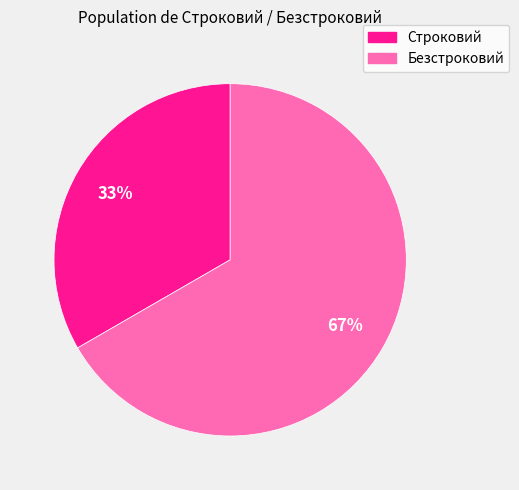

To the nearest percent, what percentage of the pie is Строковий?

33%